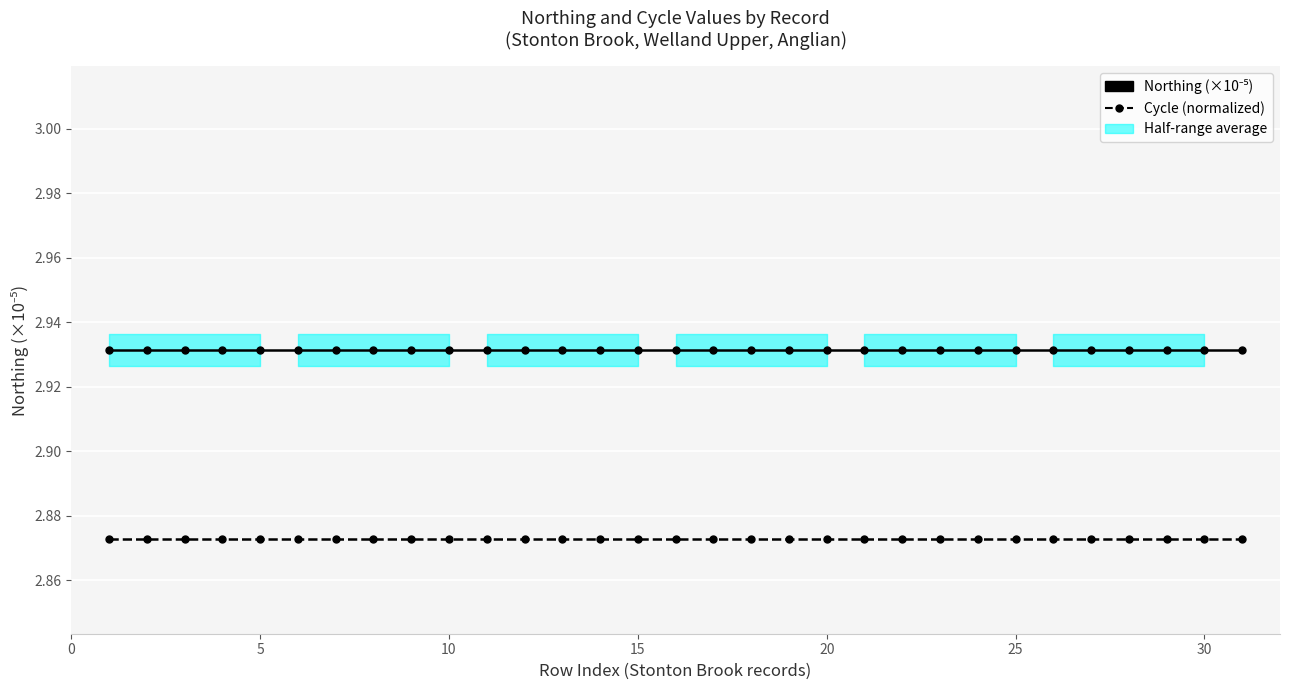

What is the value of the Northing (×10⁻⁵) point at the 5th from the left?

2.9